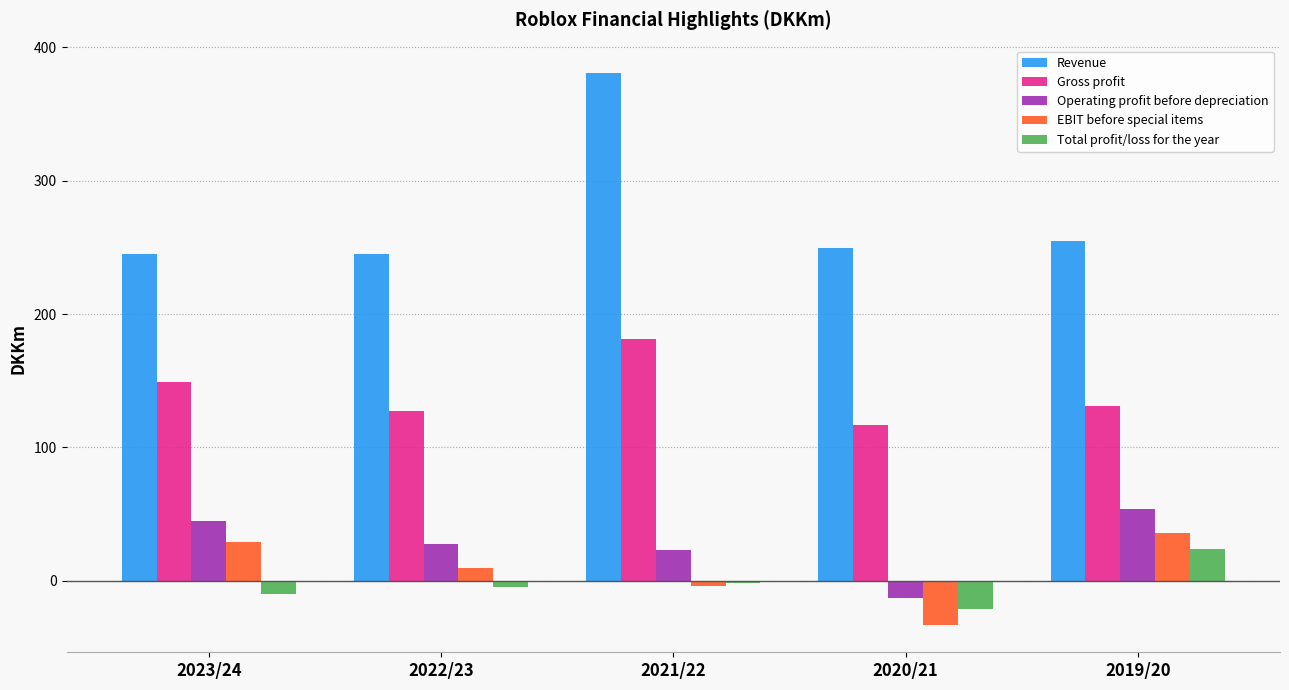

What is the spread (max minus min) of values at 2022/23?

249.6